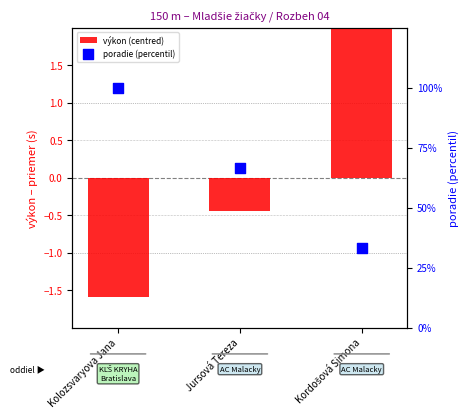

Which series has the largest total across all categories?

poradie (percentil)